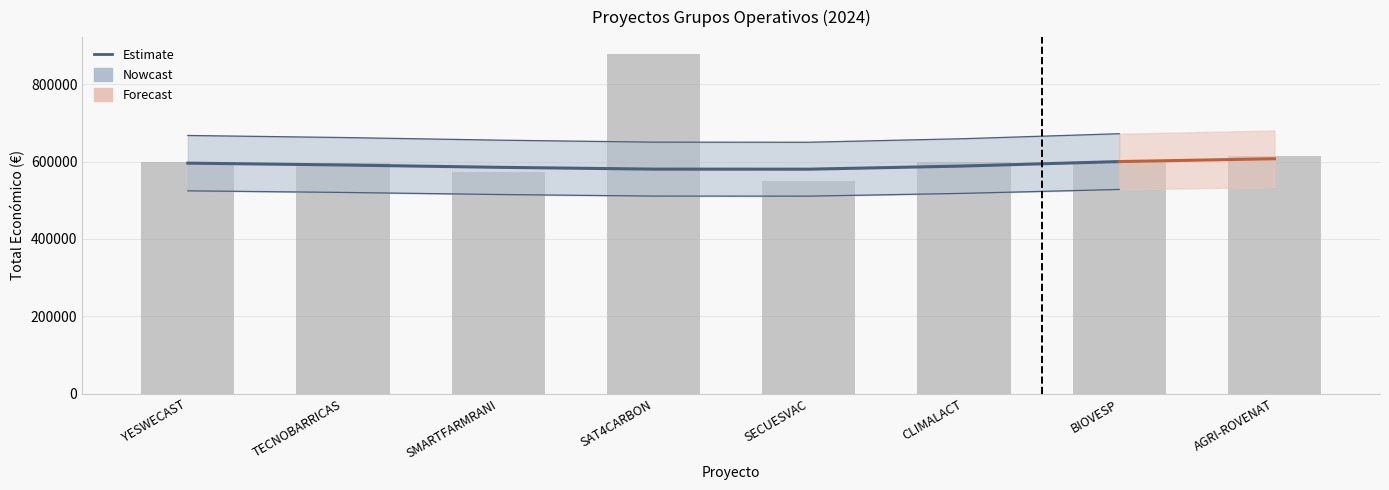

The chart shows a value of 177403.0 at SMARTFARMRANI. True or false?

False